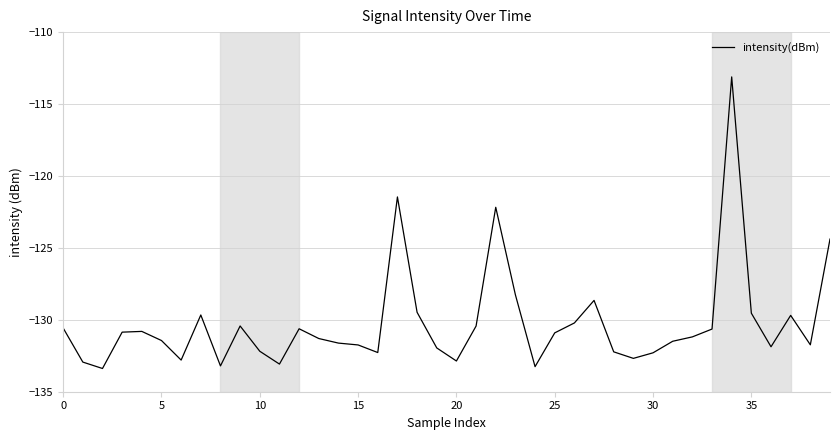

What is the maximum value shown in the chart?

-113.1